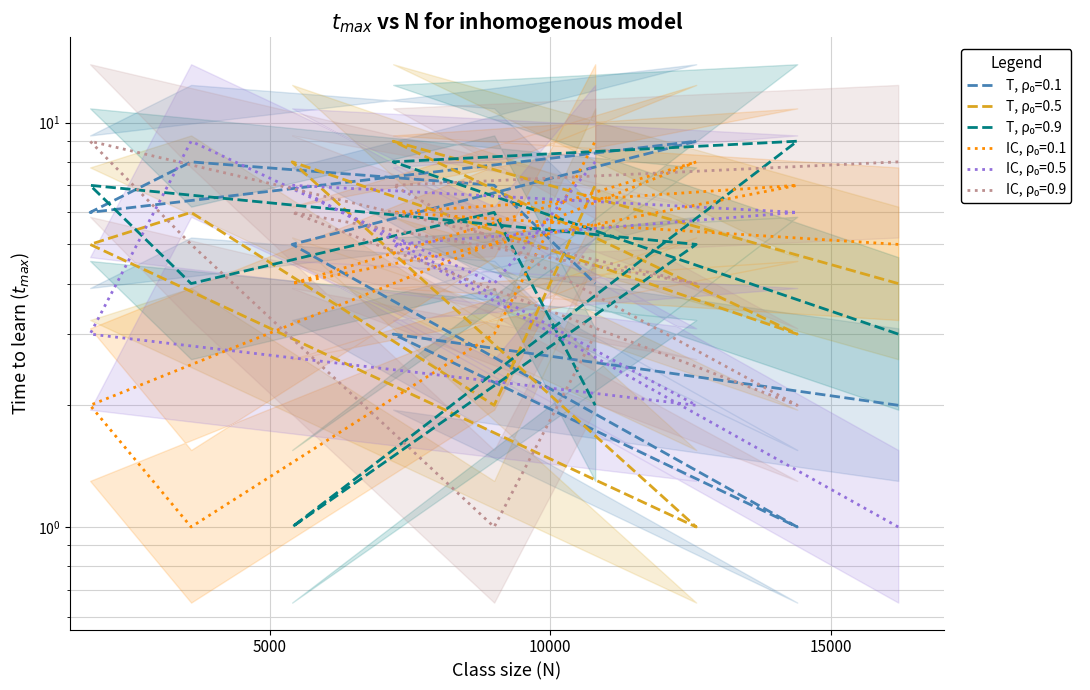

Does the chart display data point markers on the line(s)?

No